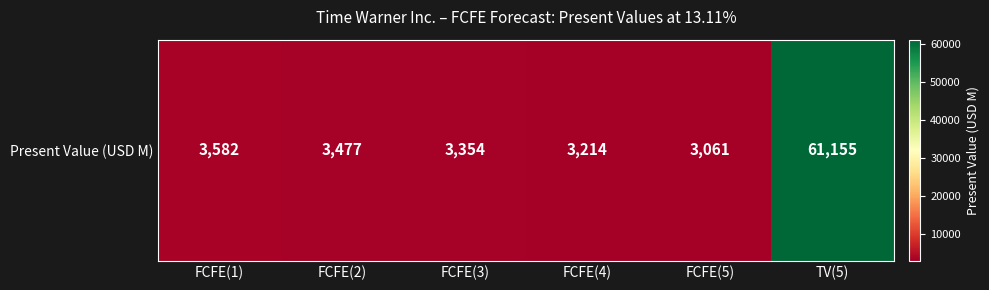

Reading right to left, list all the values displayed in this chart.

61155	3061	3214	3354	3477	3582